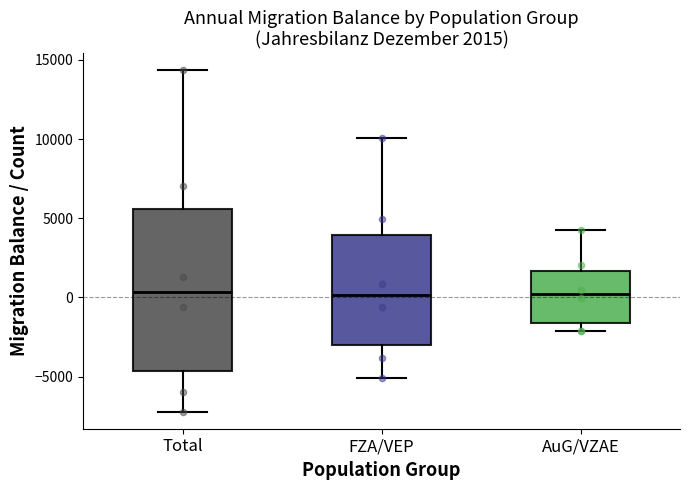

Which box is the tallest, from its lower edge to its upper edge?

Total